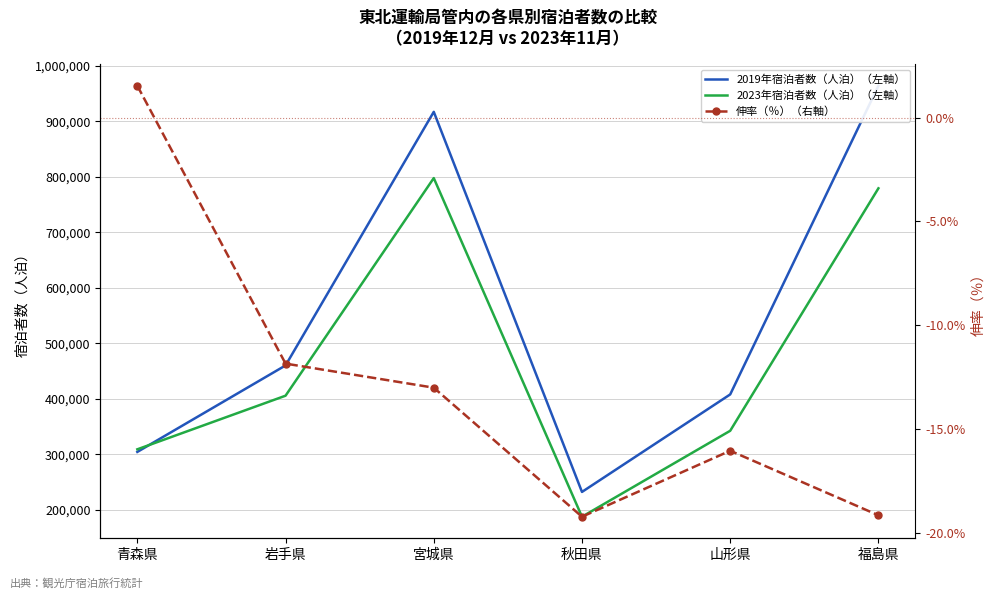

What is the label of the 6th point from the left?

福島県